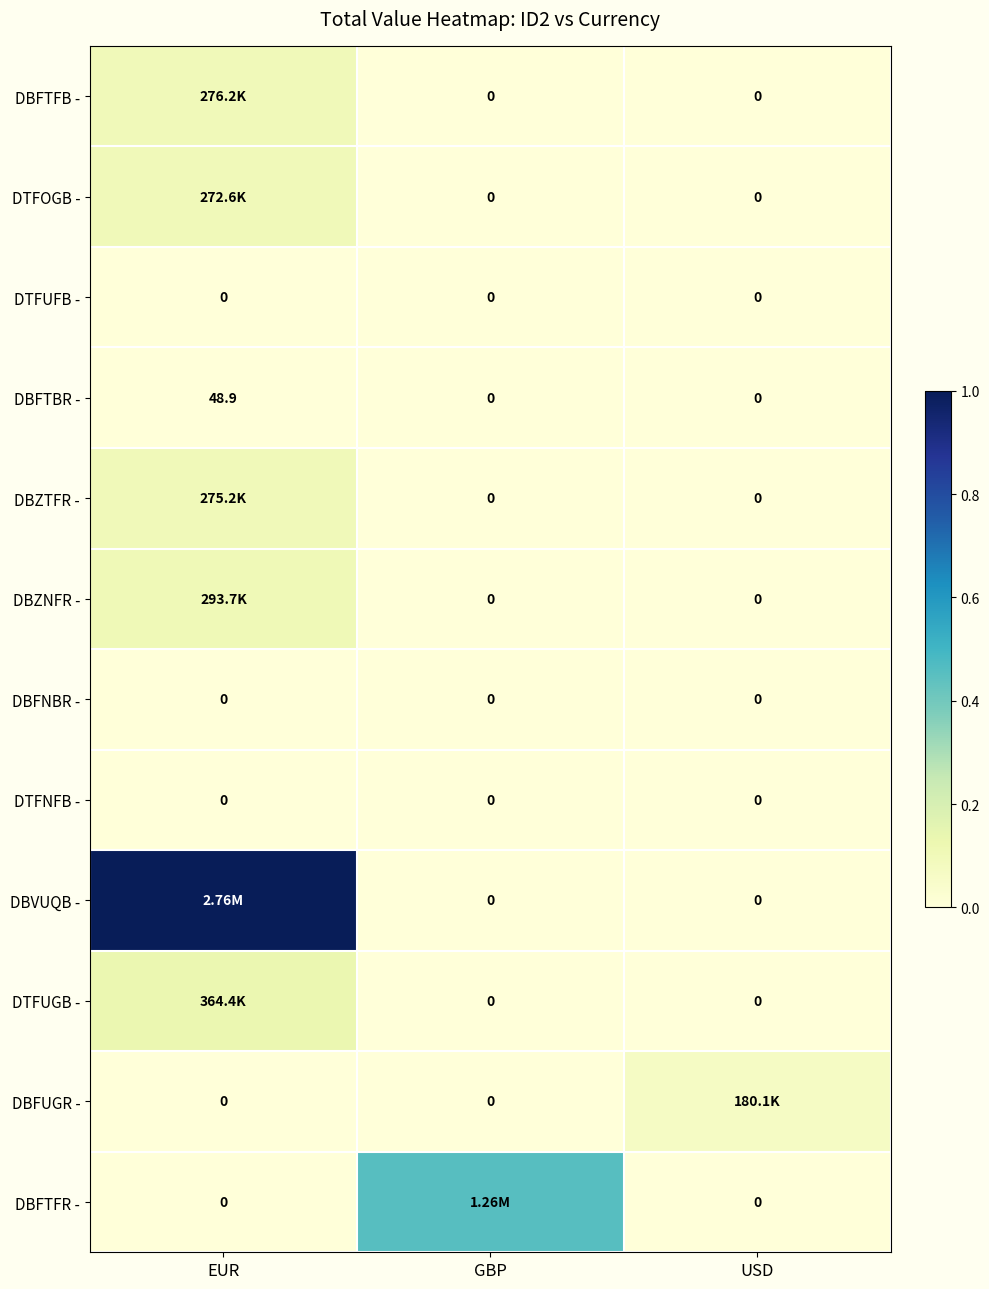

Is the value of DBFUGR - at USD greater than the value of DBFTFR - at USD?

Yes